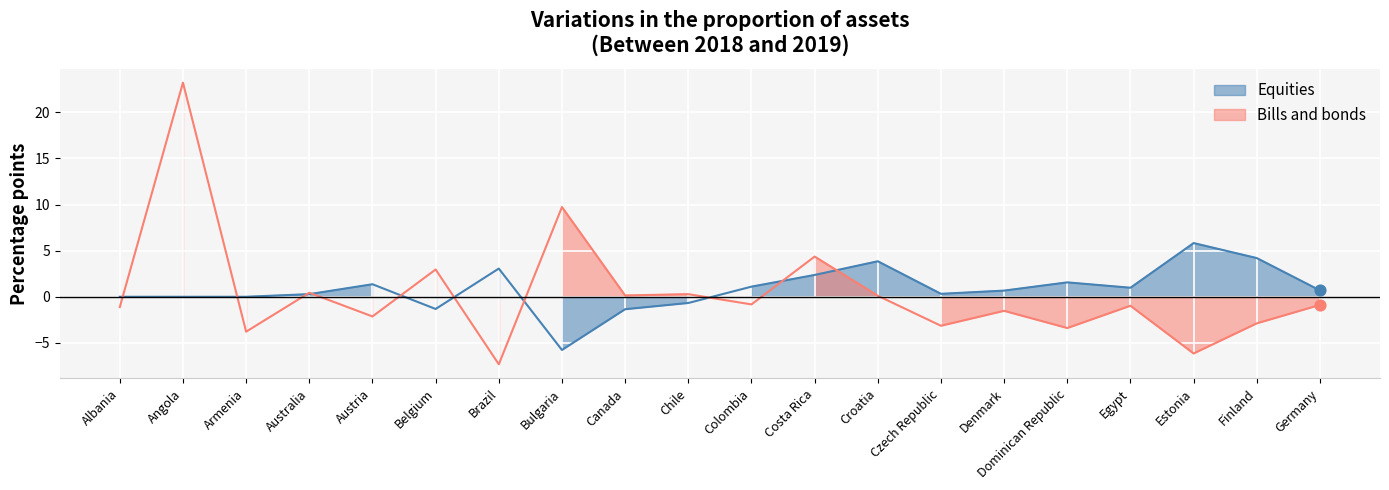

Which series contains the lowest Y value?

Bills and bonds